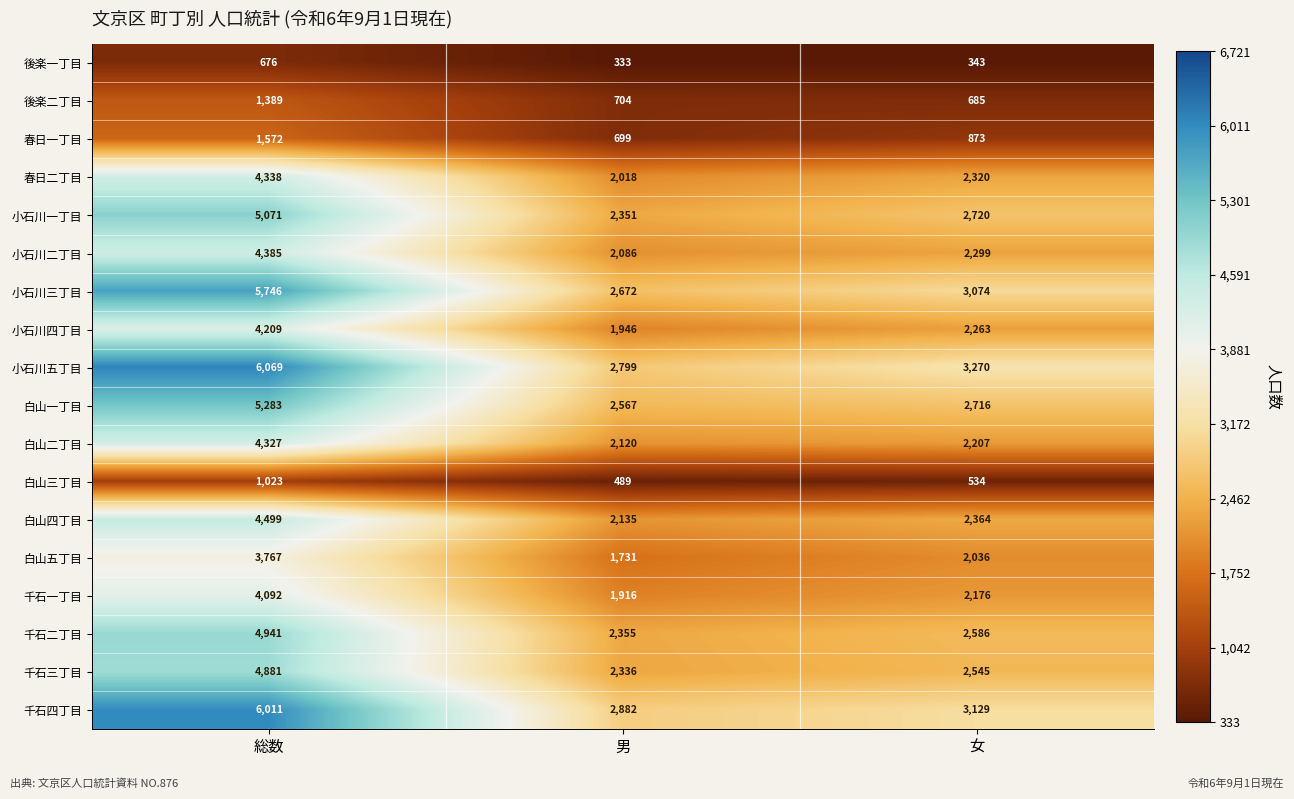

What is the difference between the 千石一丁目 values at 総数 and 男?

2176